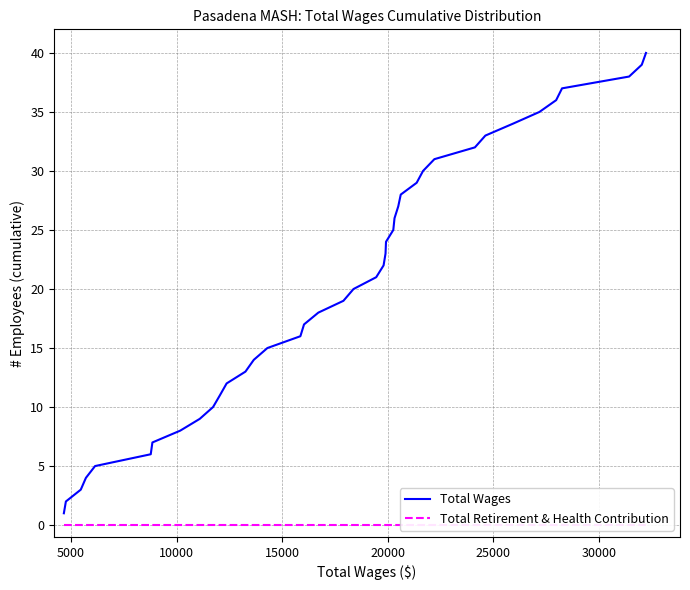

How many distinct data groups are displayed?

2